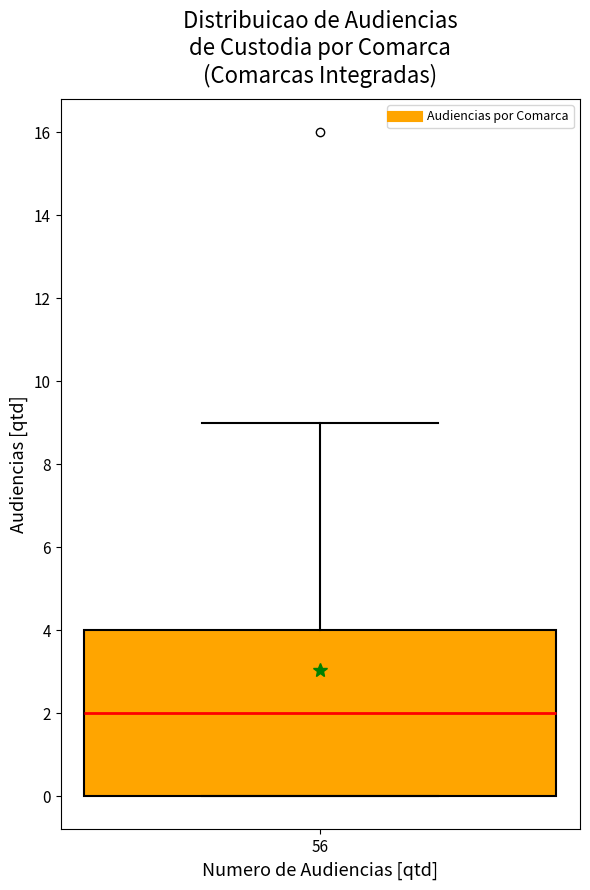

Read this box plot against the y-axis: the position of the median line, the range covered by the box, and the ends of both whiskers. The values are not printed on the chart, so give them approximately, as read against the axis.

median 2, box 0 to 4, whiskers 0 to 9